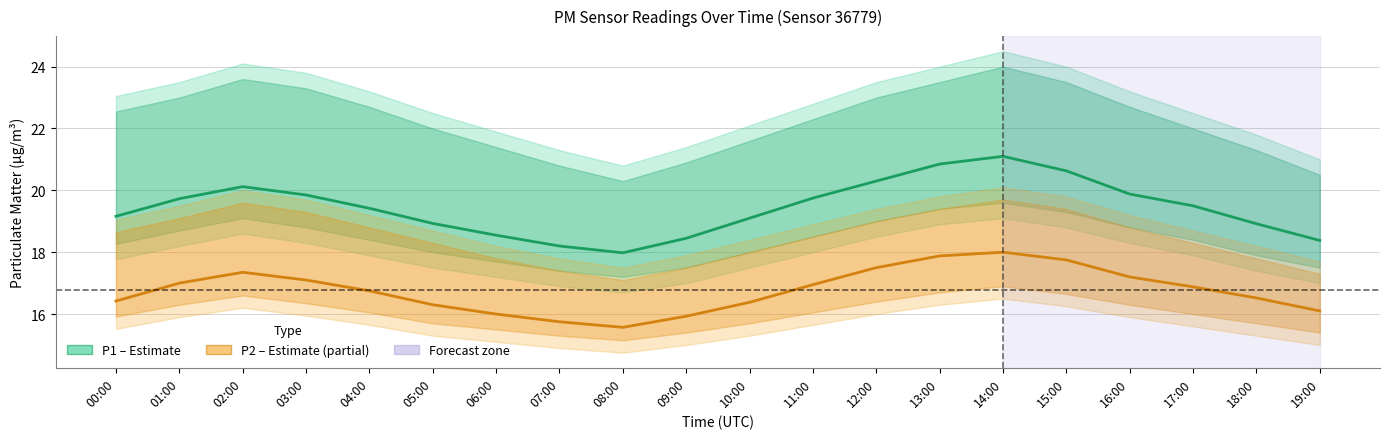

What is the value of the P2 (PM2.5) point at the 10th from the left?

15.9